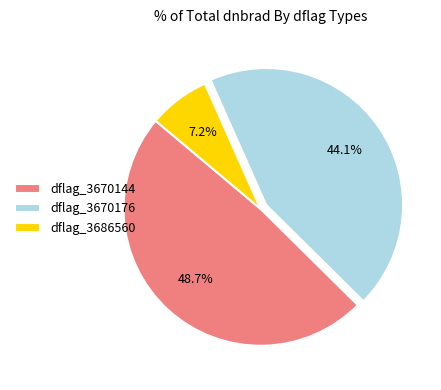

How much of the chart is everything except dflag_3670144?

51.3%